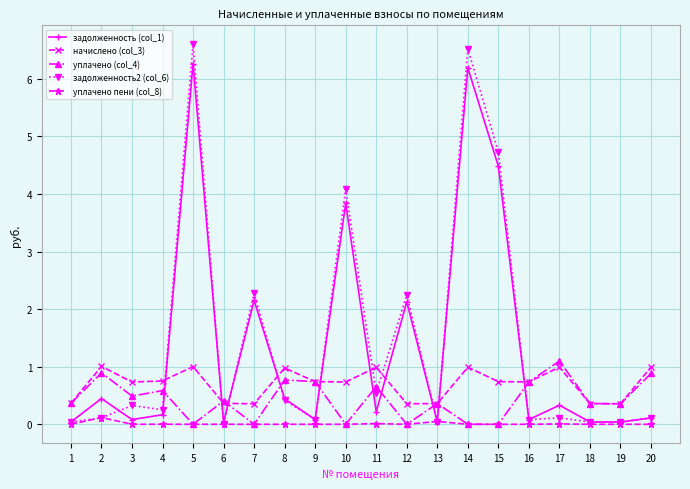

True or false: начислено (col_3) and задолженность (col_1) cross at least once.

True